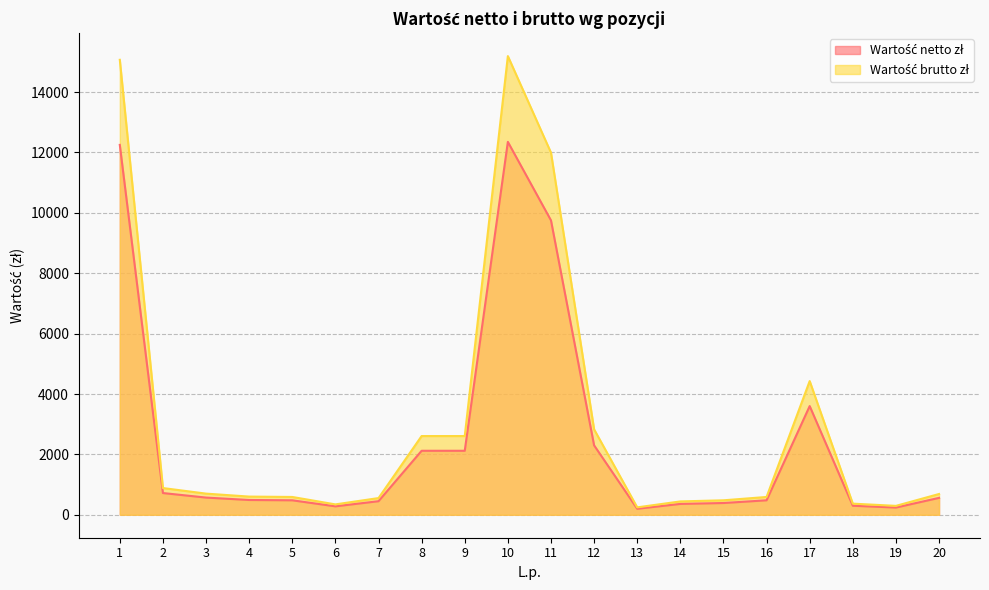

What is the greatest value displayed?

15190.5